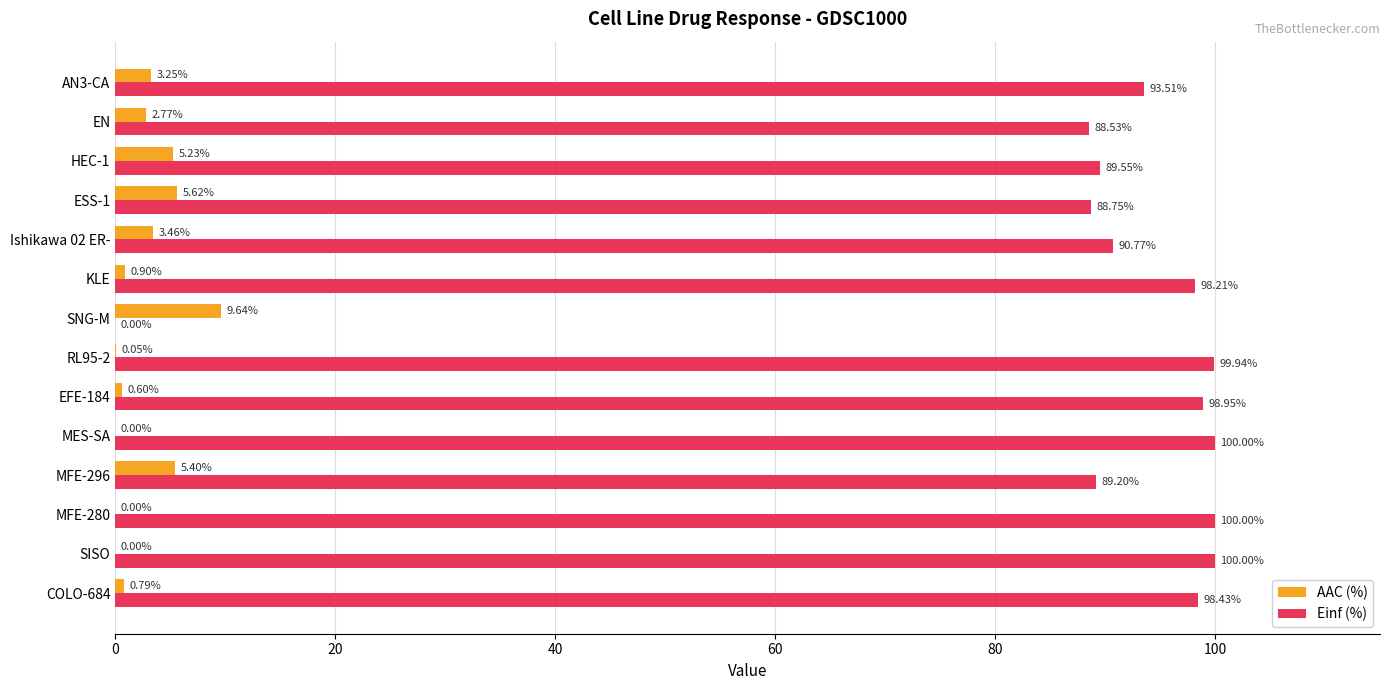

Is the value of Einf (%) at ESS-1 greater than the value of AAC (%) at KLE?

Yes